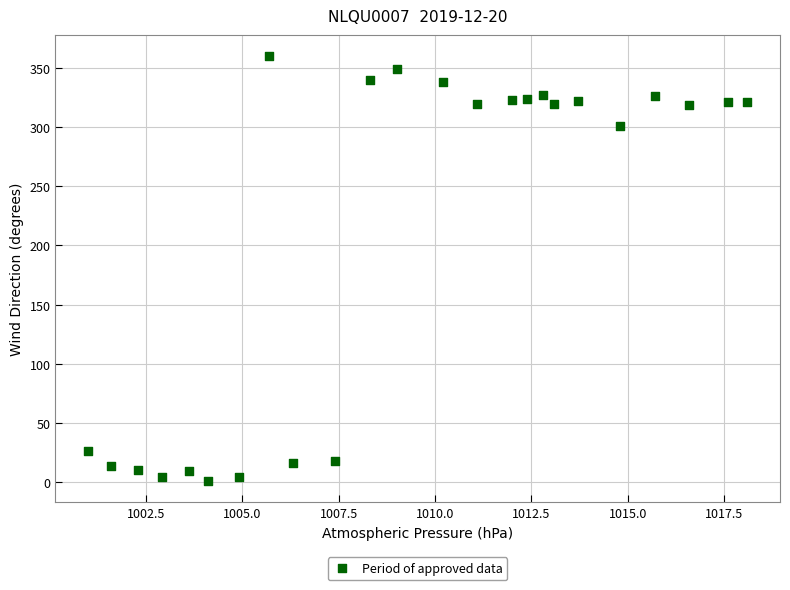

What Y value in the scatter plot is closest to 180?

301